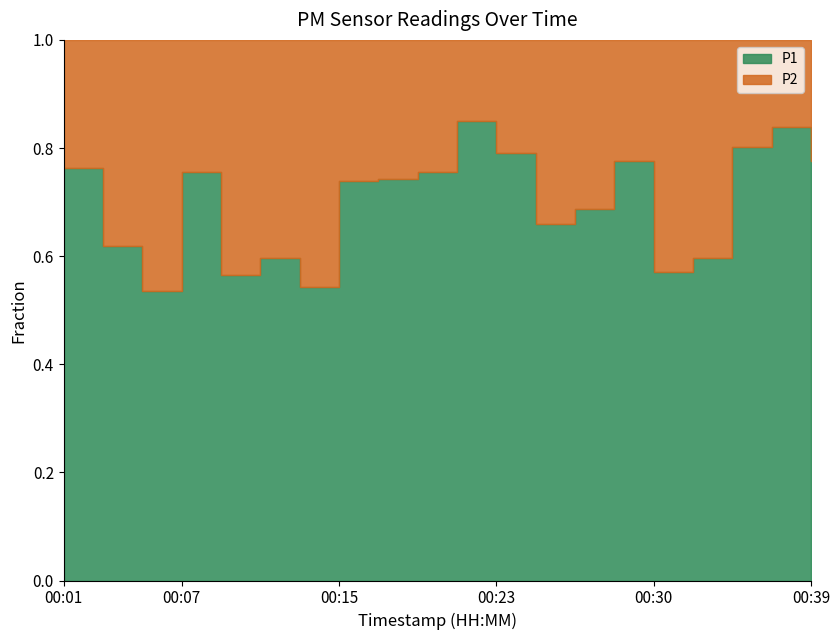

True or false: P1 and P2 cross at least once.

False